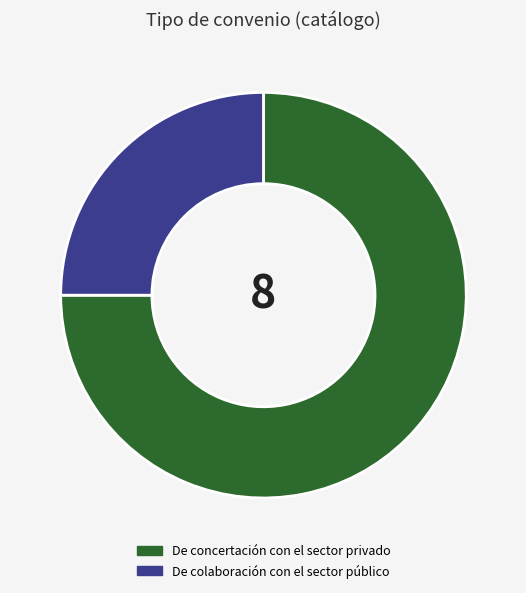

What is the ratio of the value at De colaboración con el sector público to the value at De concertación con el sector privado?

0.3